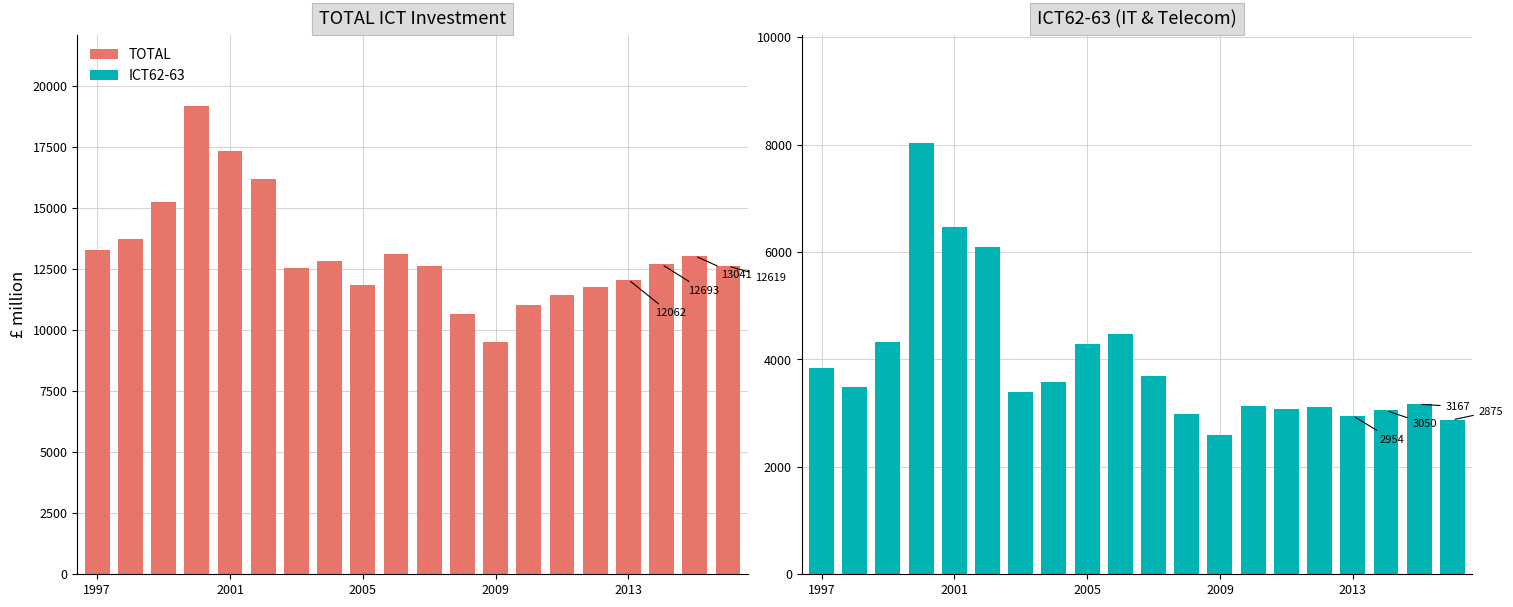

What value does the ICT62-63 series have at 2005, to the nearest 10?

4300